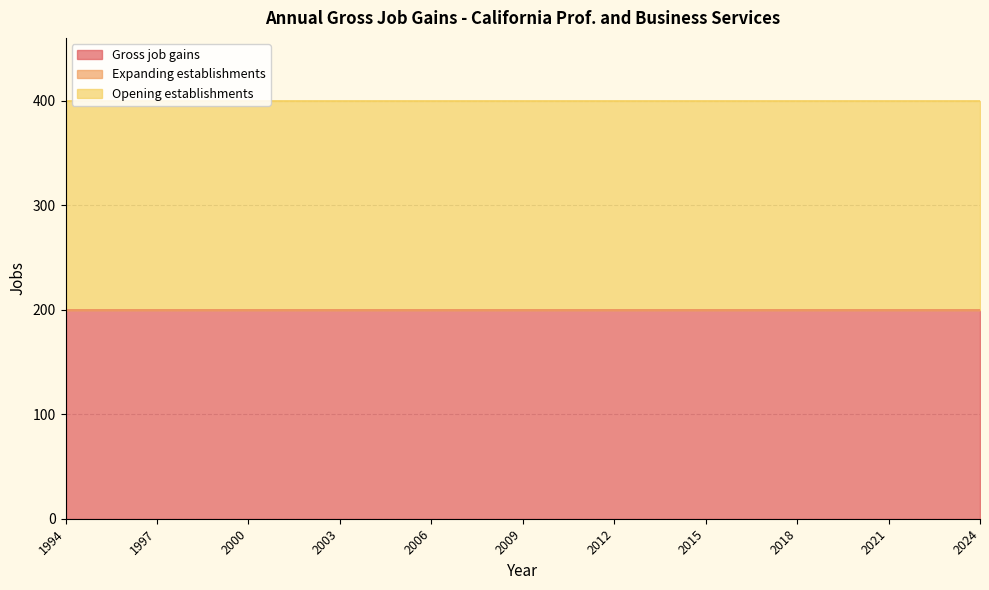

What is the sum of the Gross job gains values at 2019 and 2015?

400